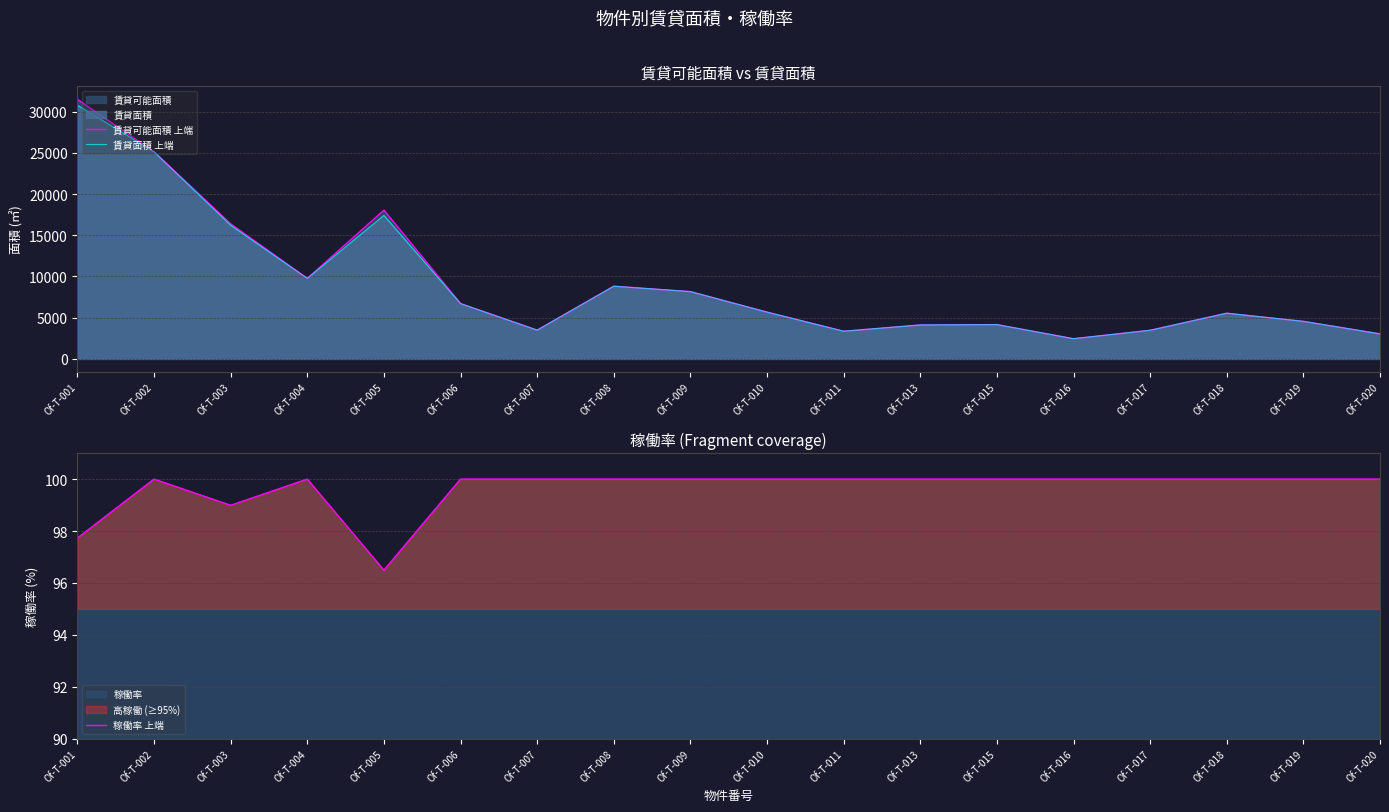

What is the difference between the maximum and minimum values in the 賃貸可能面積 上端 series?

29050.8